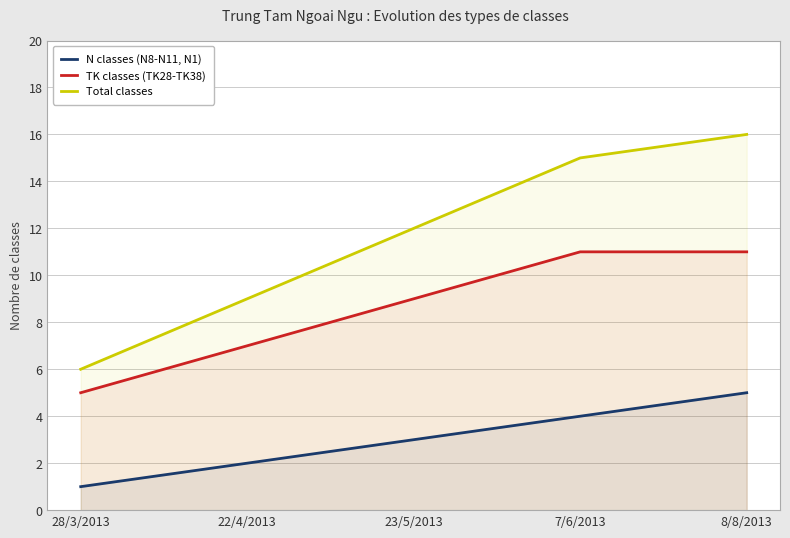

What is the value of the TK classes (TK28-TK38) point at the 4th from the left?

11